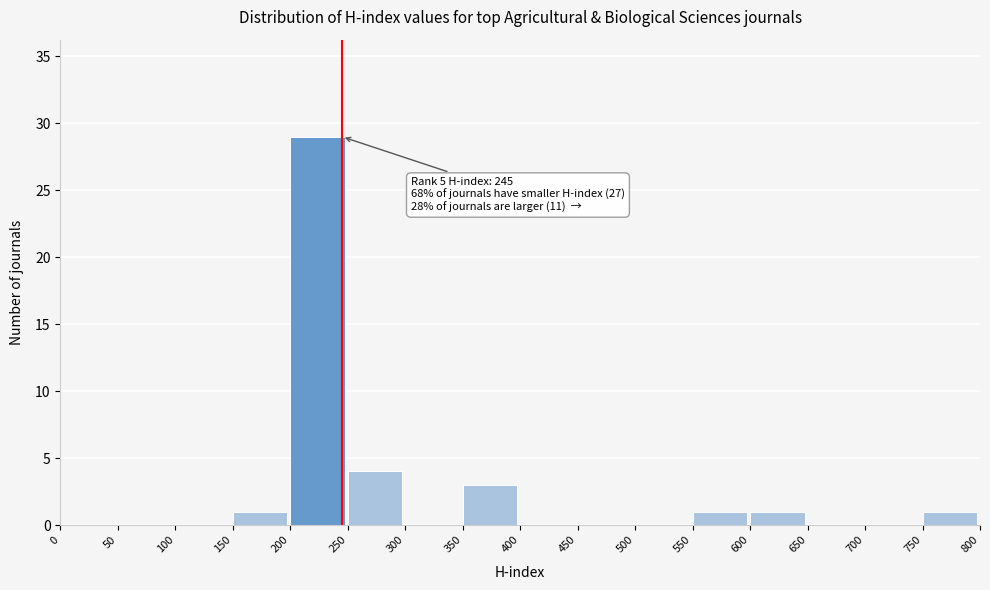

Over which range of the x-axis is the bar tallest?

200 to 250